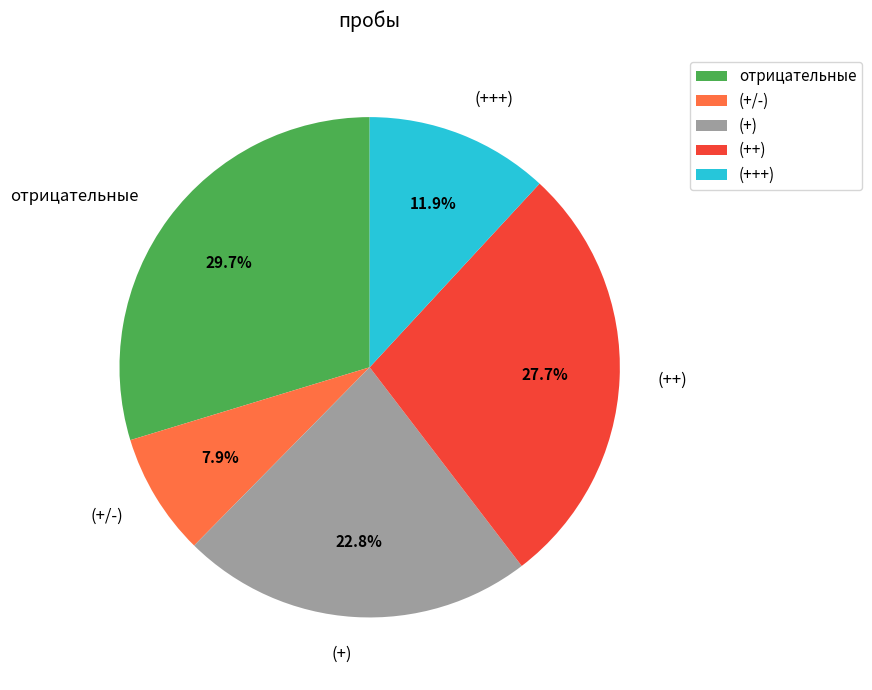

Approximately how many times larger is the value at (+) compared to (+/-)?

2.9